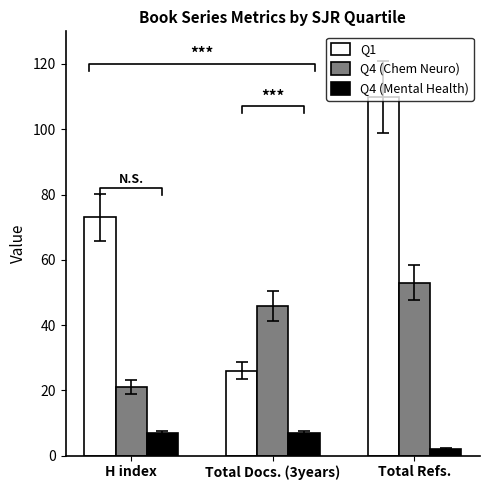

Reading right to left, what are all the values shown in this chart?

Q1: Total Refs.=110	Total Docs. (3years)=26	H index=73
Q4 (Chem Neuro): Total Refs.=53	Total Docs. (3years)=46	H index=21
Q4 (Mental Health): Total Refs.=2	Total Docs. (3years)=7	H index=7